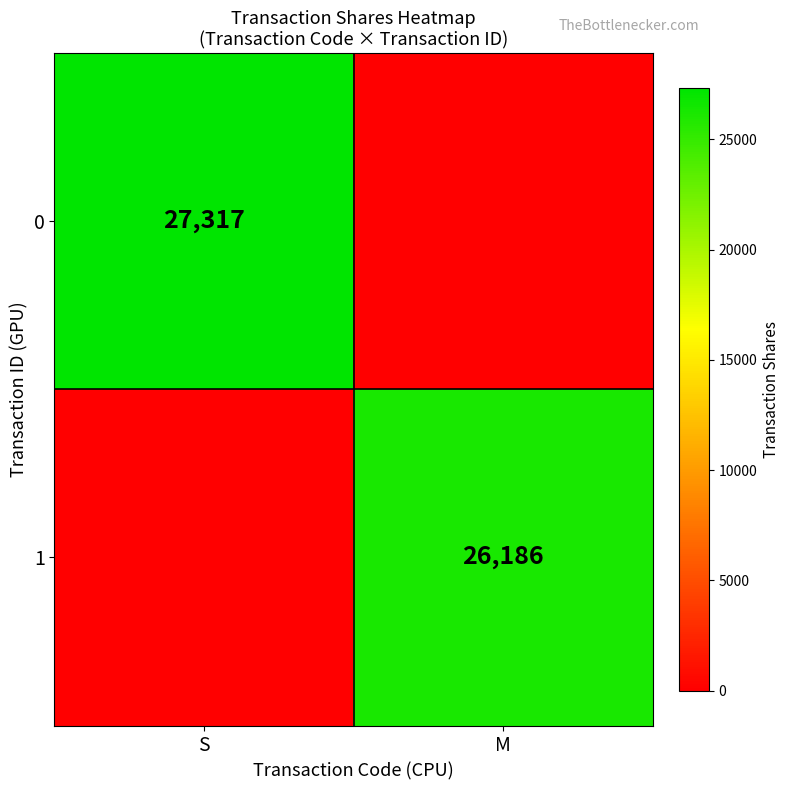

Is it true that 0 equals 27317 at S?

True